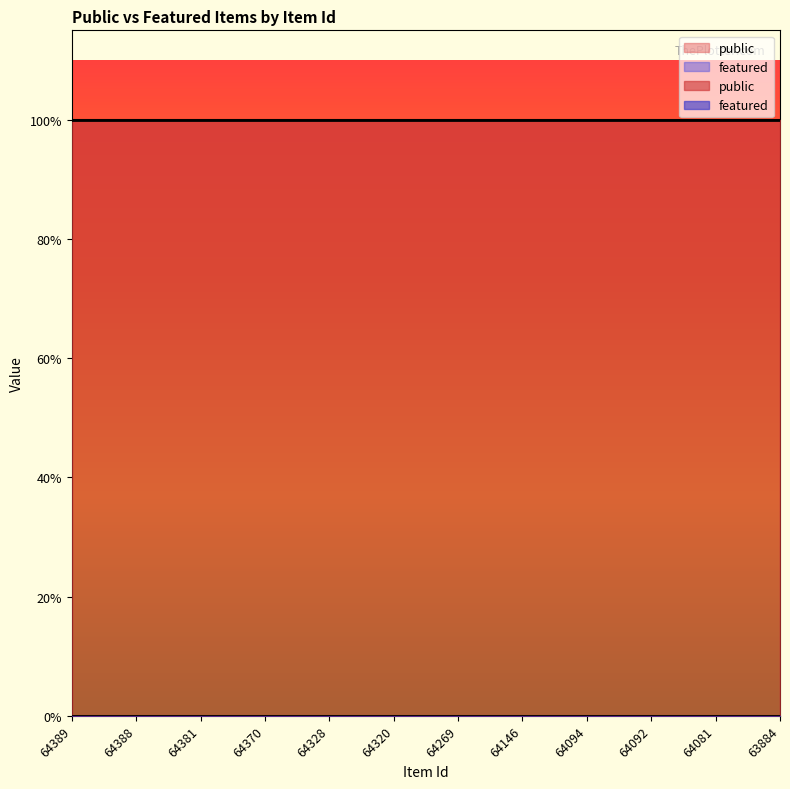

True or false: public and featured cross at least once.

False